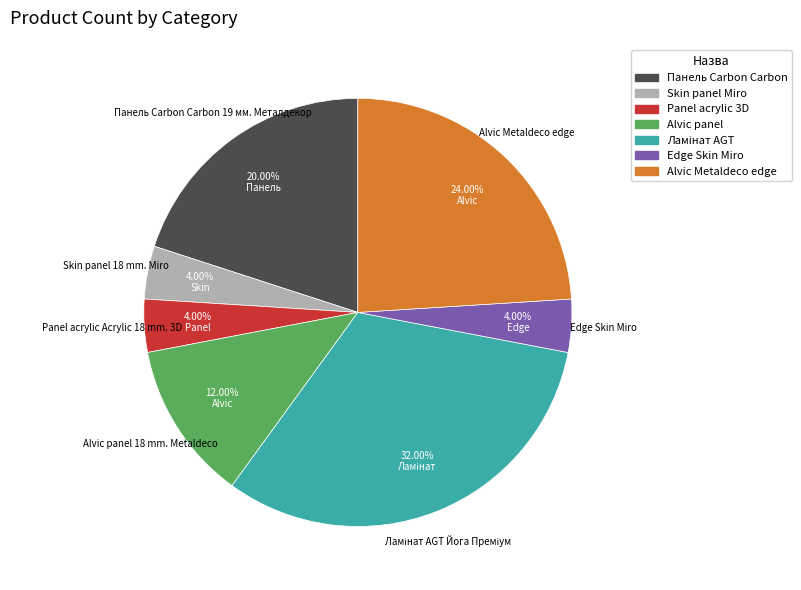

Is there any slice that represents more than half of the pie?

No